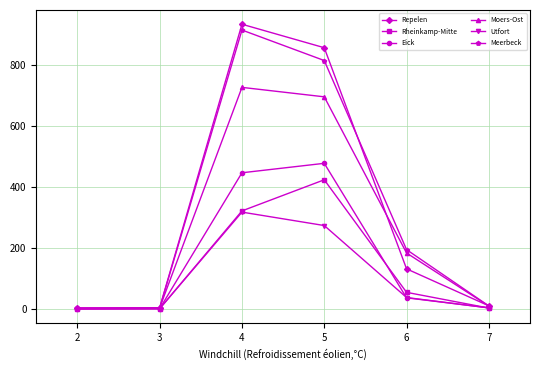

How many lines are shown in the chart?

6